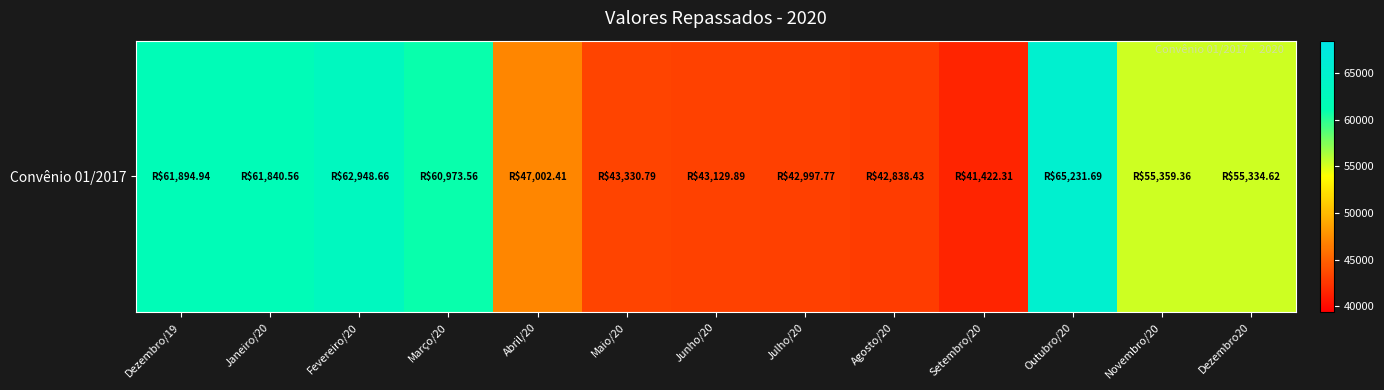

List the labels in order of value, largest first.

Outubro/20, Fevereiro/20, Dezembro/19, Janeiro/20, Março/20, Novembro/20, Dezembro20, Abril/20, Maio/20, Junho/20, Julho/20, Agosto/20, Setembro/20